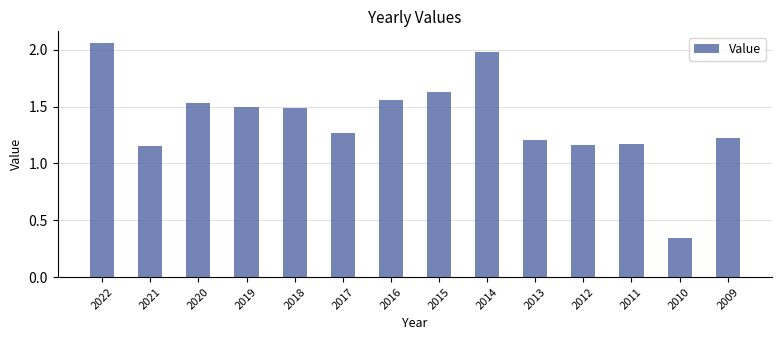

Which label corresponds to the largest value in the chart?

2022